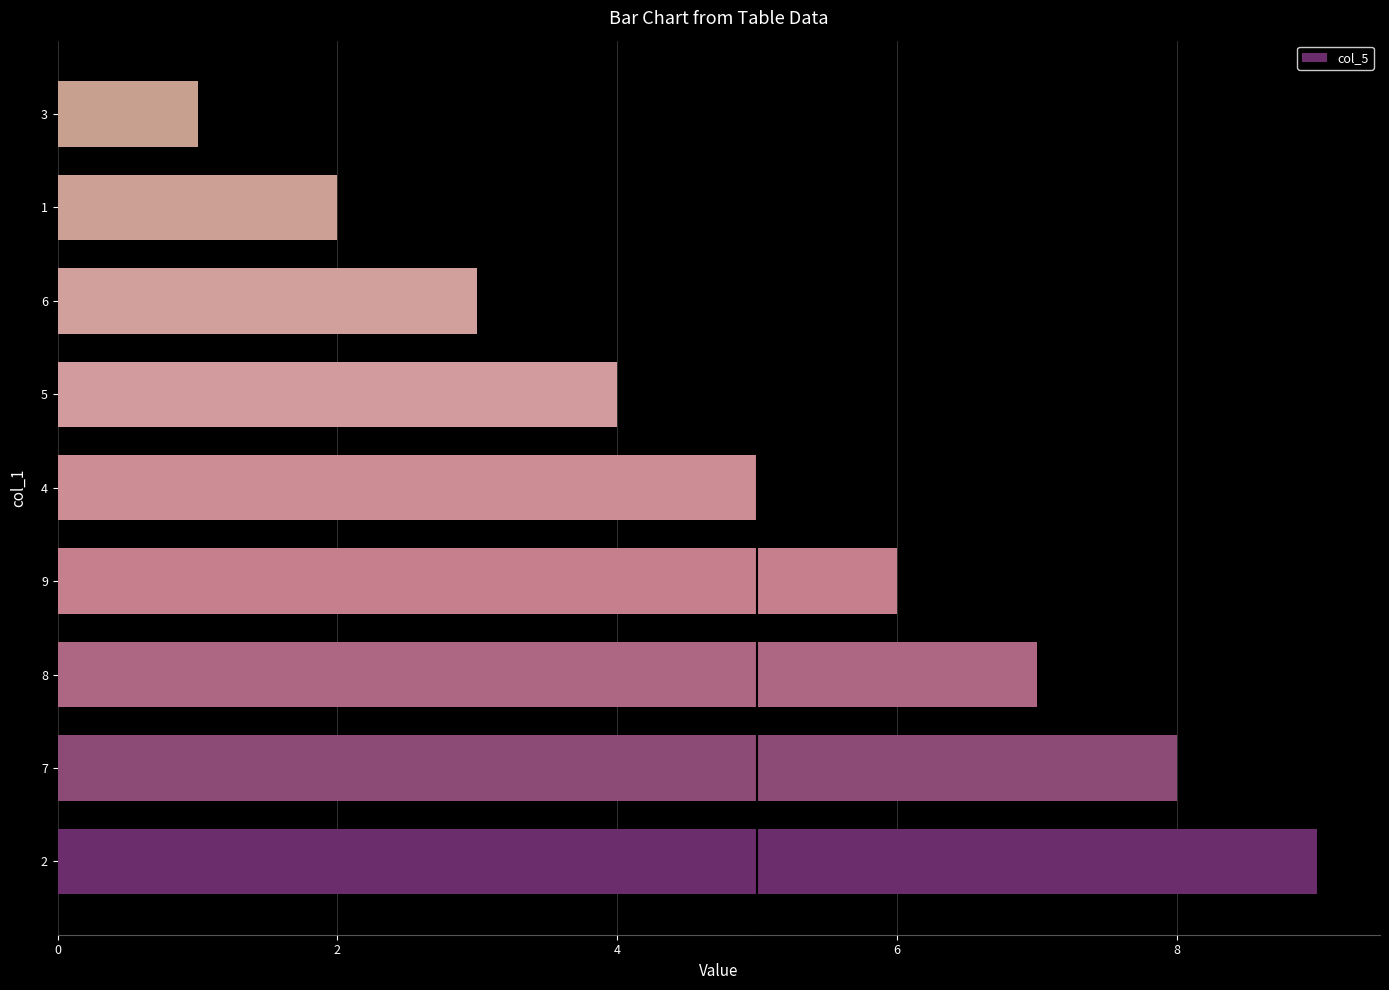

At which category does the chart reach its minimum across all series?

3